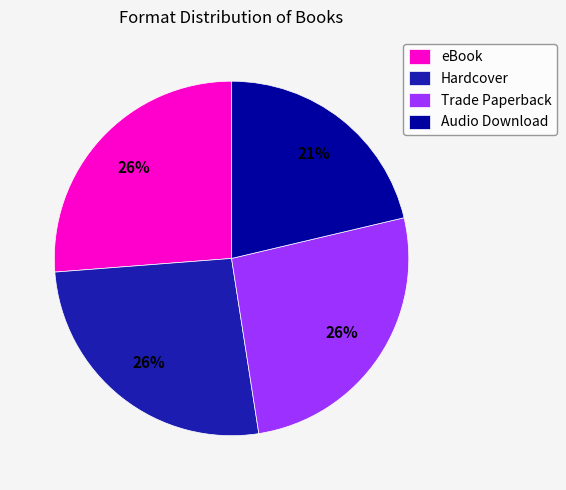

Approximately how many times larger is the value at Hardcover compared to Trade Paperback?

1.0